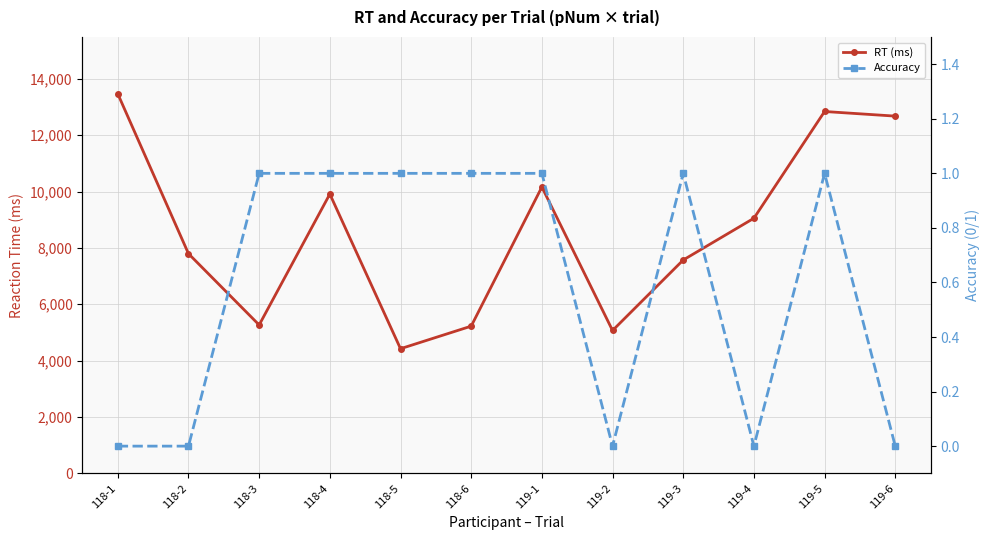

What is the greatest value displayed?

13465.0